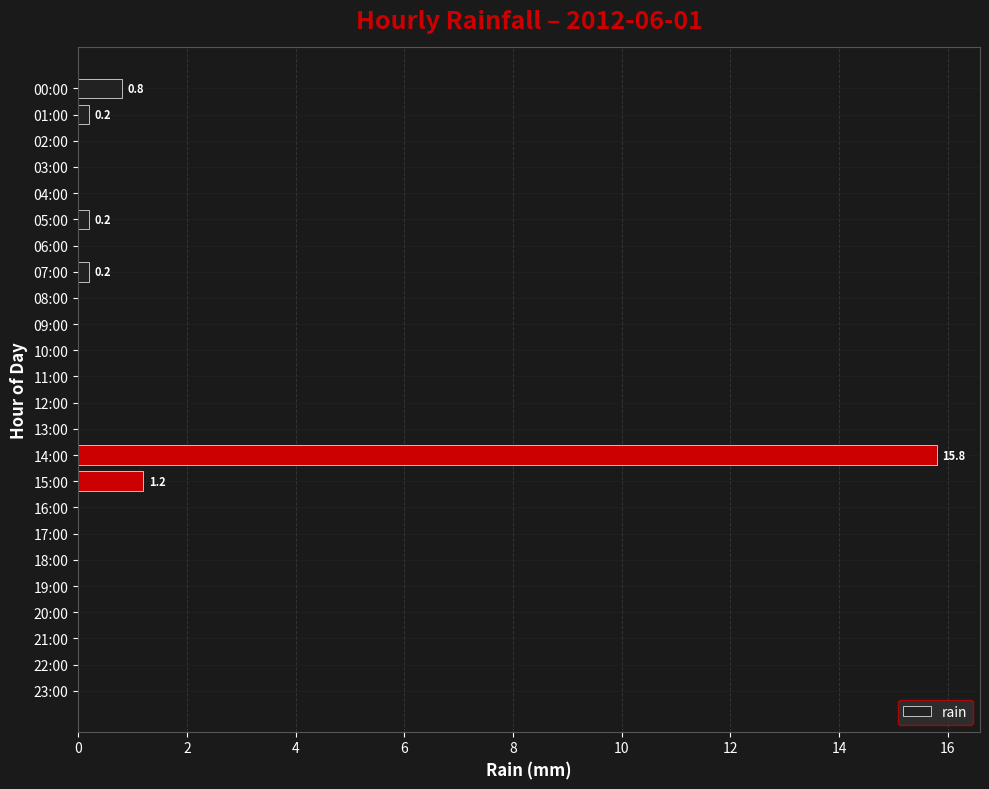

Reading top to bottom, transcribe all the data shown in this chart.

00:00=0.8	01:00=0.2	02:00=0.0	03:00=0.0	04:00=0.0	05:00=0.2	06:00=0.0	07:00=0.2	08:00=0.0	09:00=0.0	10:00=0.0	11:00=0.0	12:00=0.0	13:00=0.0	14:00=15.8	15:00=1.2	16:00=0.0	17:00=0.0	18:00=0.0	19:00=0.0	20:00=0.0	21:00=0.0	22:00=0.0	23:00=0.0